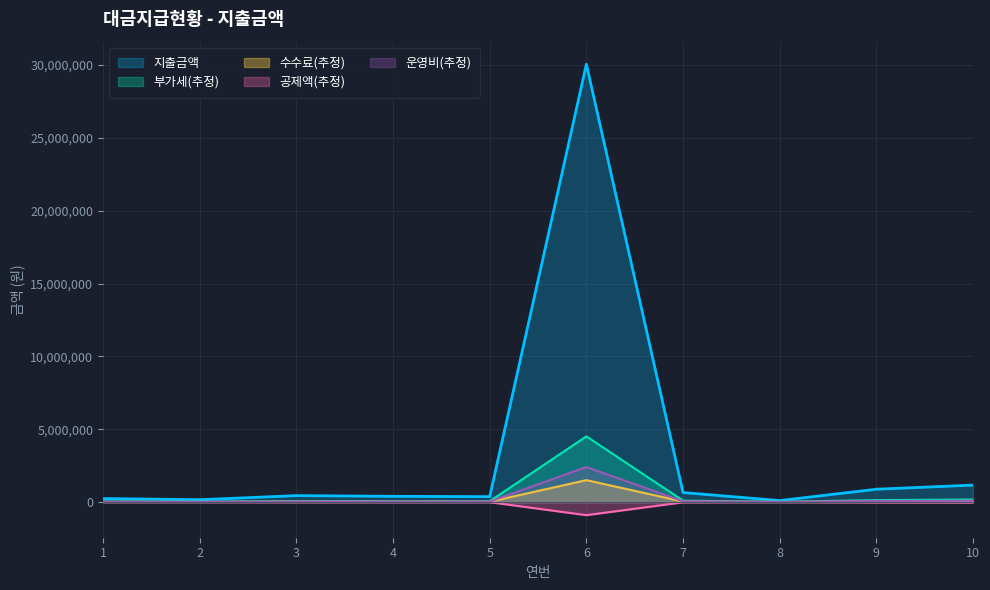

What is the value of the 9th point from the left?

880000